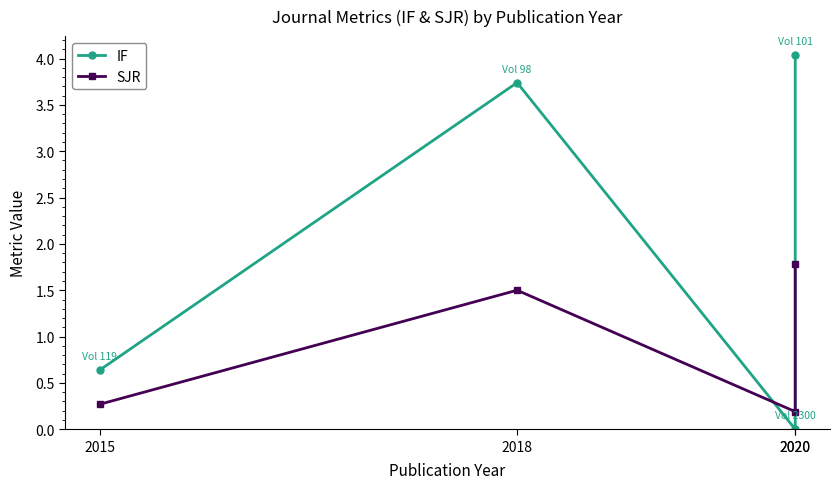

What is the greatest value displayed?

4.0